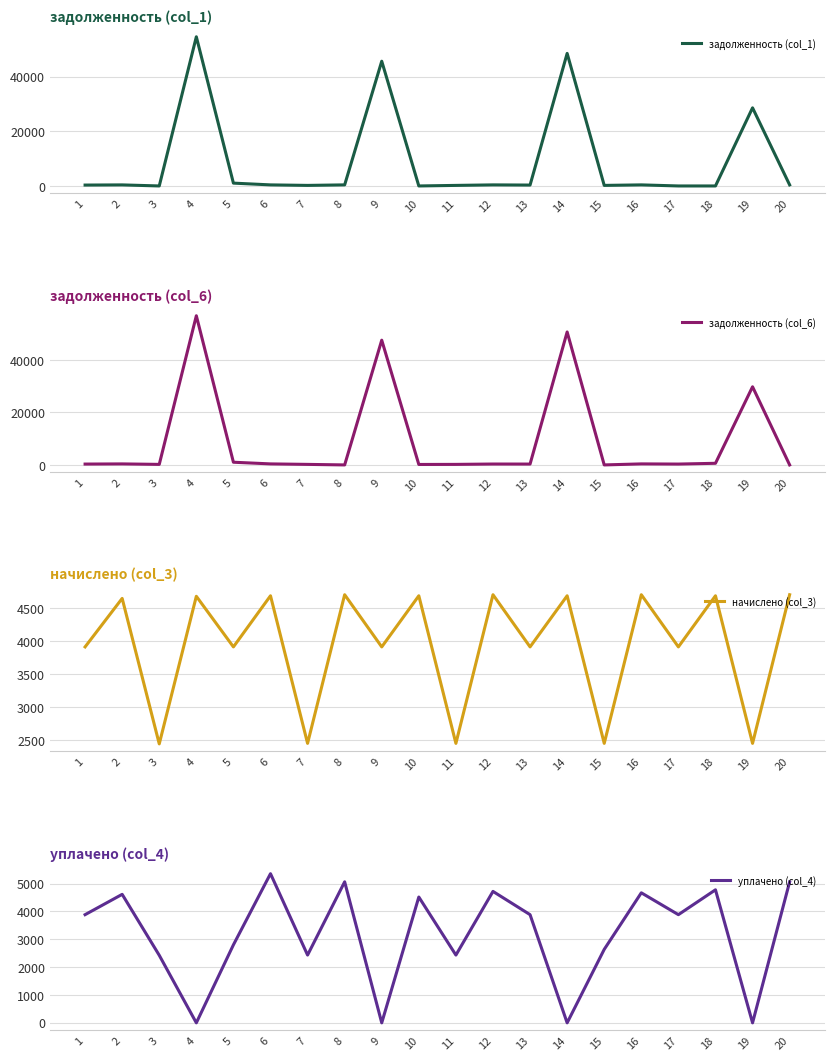

In уплачено (col_4), how many points are higher than both neighbors (excluding endpoints)?

7